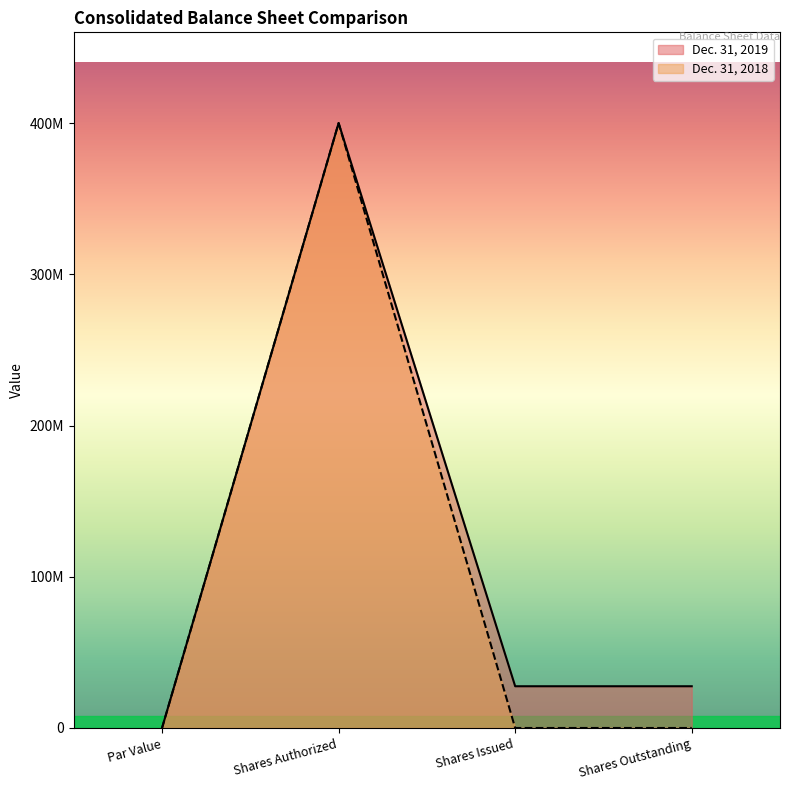

The value of Dec. 31, 2019 at Par Value is -171882700. True or false?

False